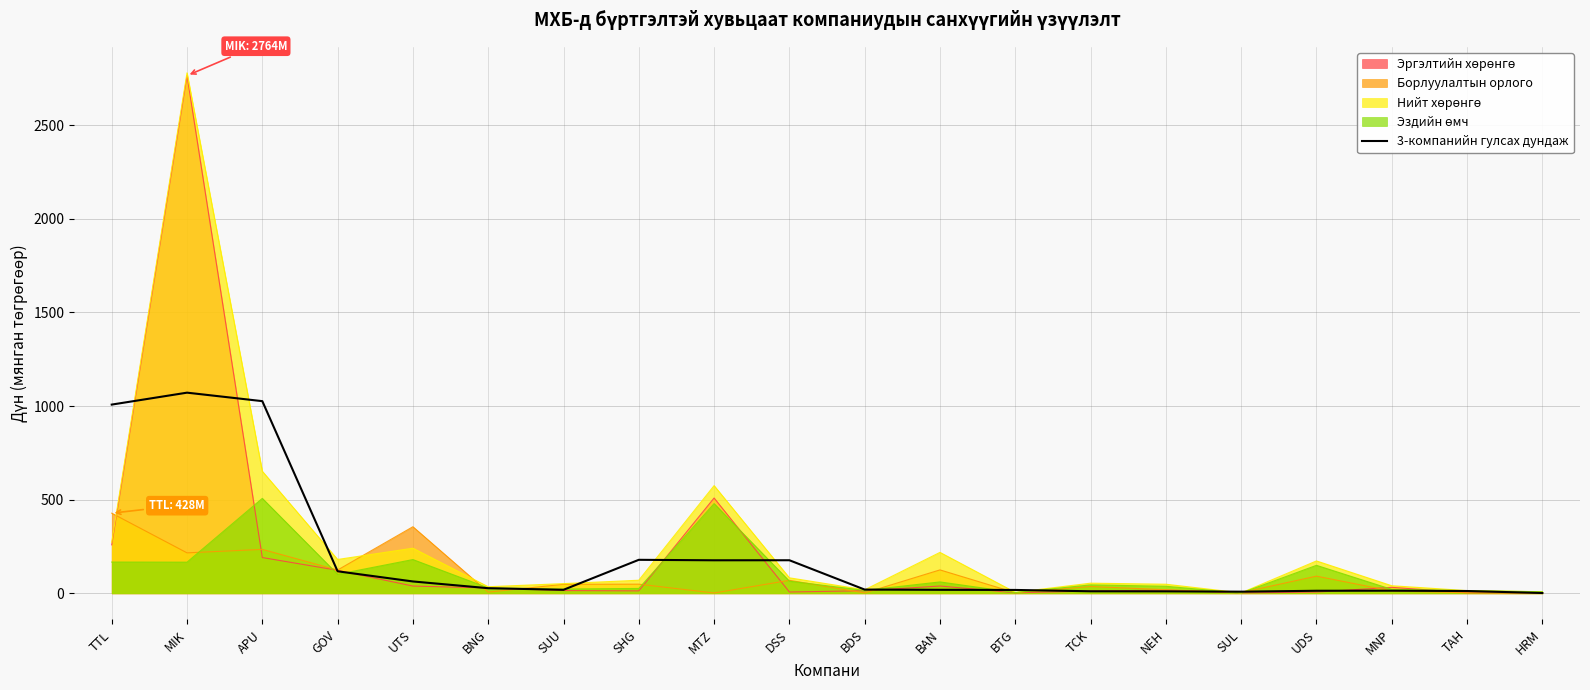

What position from the left is APU?

3